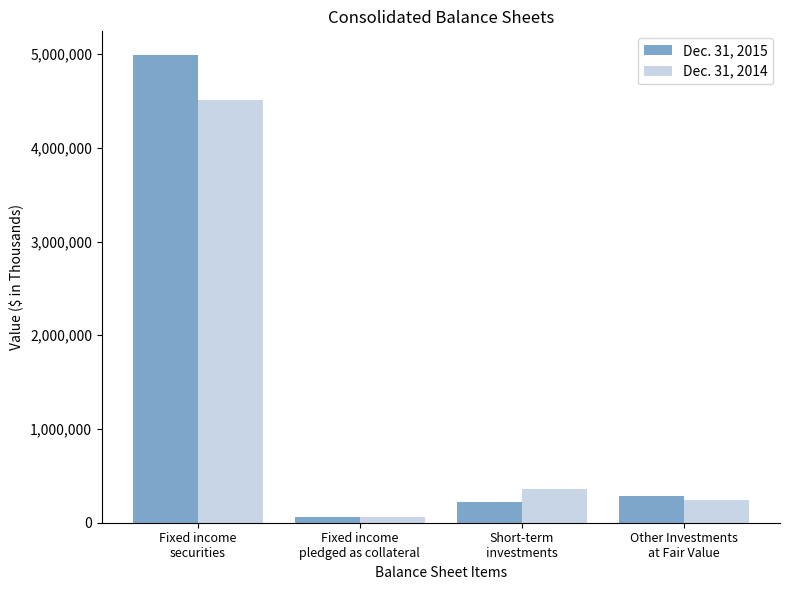

Which series has the widest spread of values?

Dec. 31, 2015